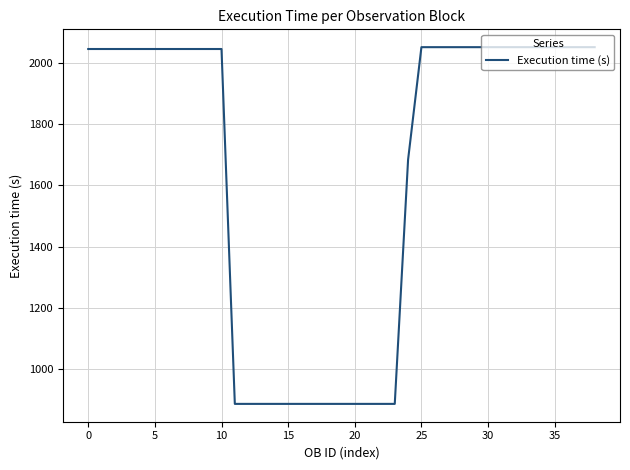

What is the difference between the maximum and minimum values?

1164